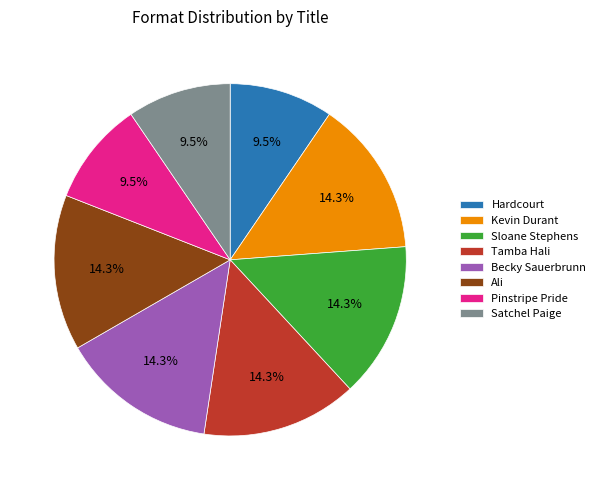

Between Kevin Durant and Hardcourt, which is larger?

Kevin Durant